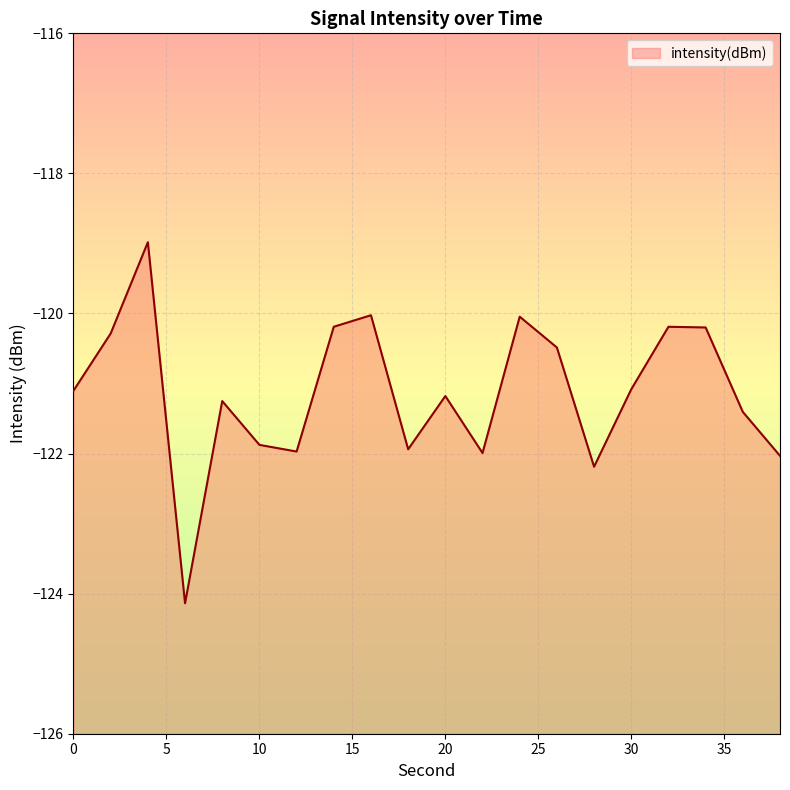

Does the chart display data point markers on the line(s)?

No